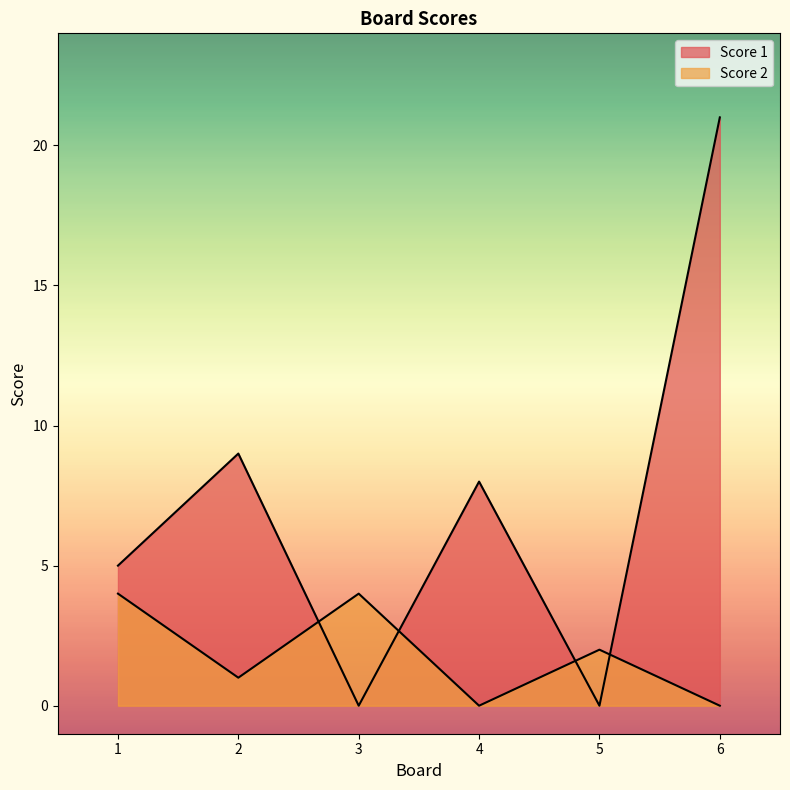

How many lines are shown in the chart?

2